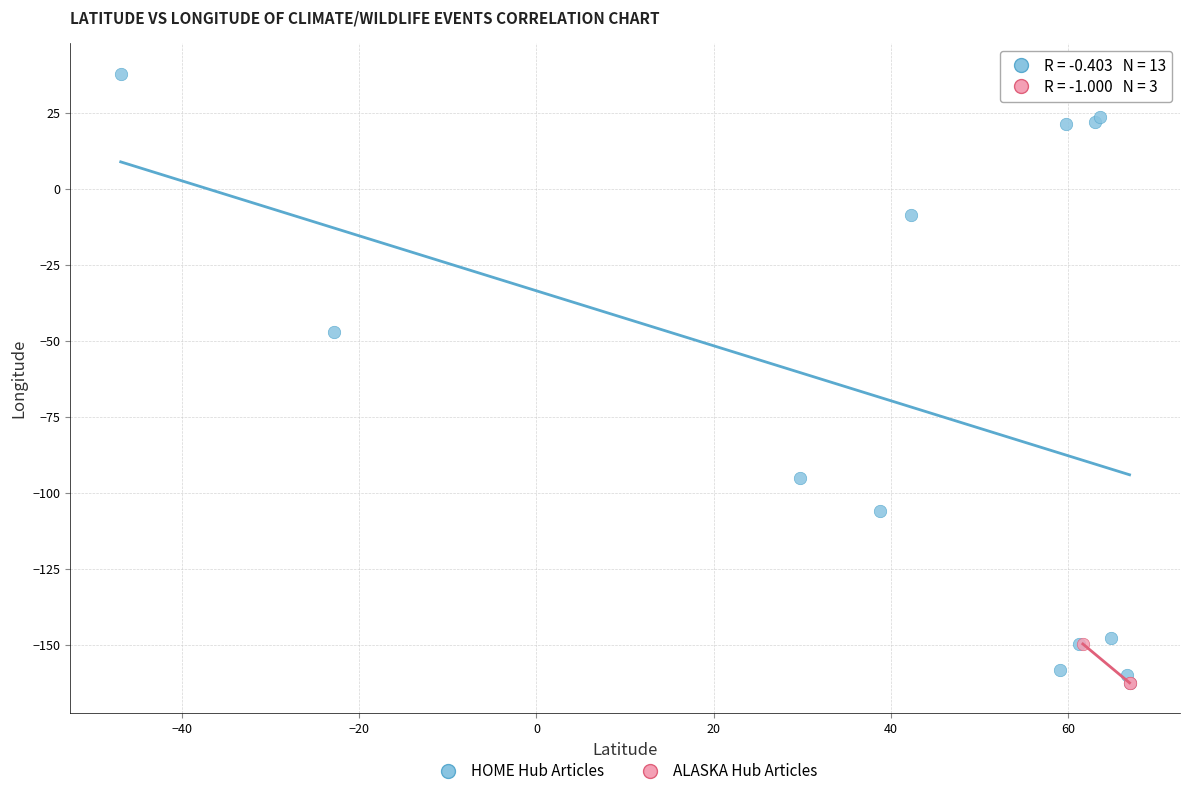

Which series contains the highest Y value?

HOME Hub Articles